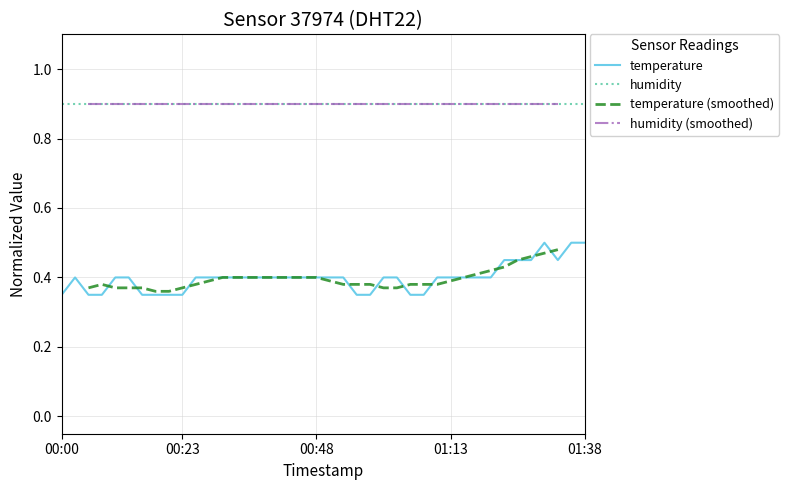

What is the minimum value shown in the chart?

0.4